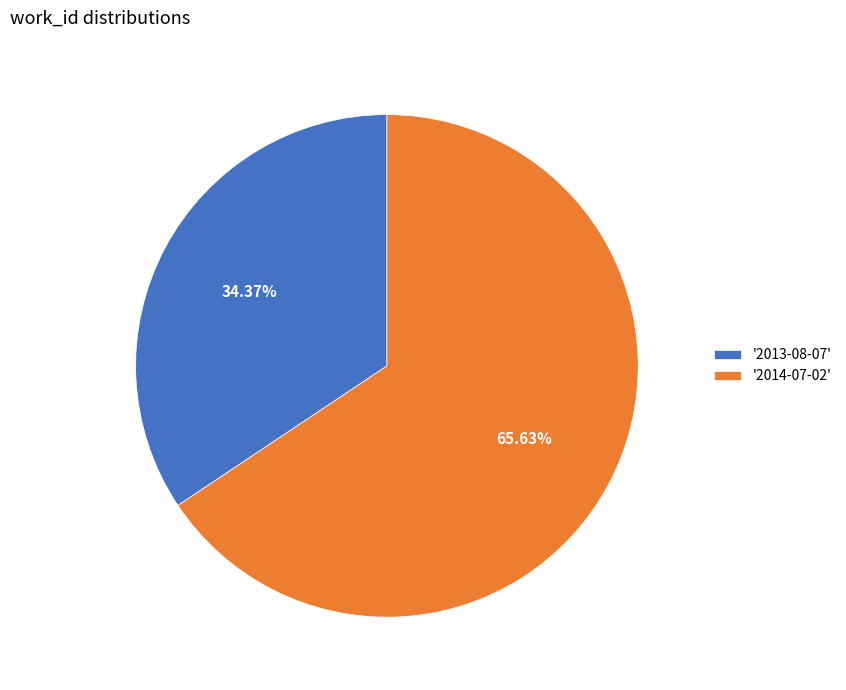

Approximately how many times larger is the value at '2014-07-02' compared to '2013-08-07'?

1.9